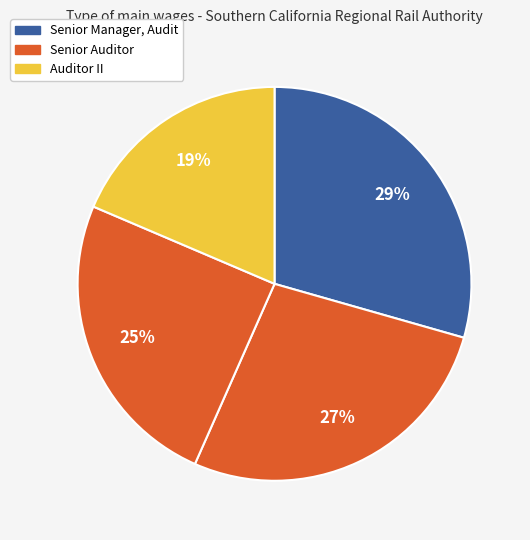

Count the number of slices in the pie.

4